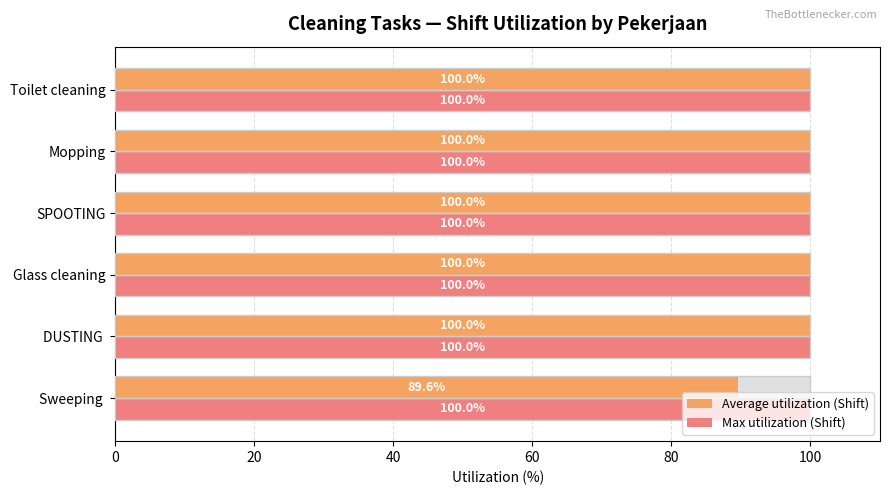

What is the maximum value shown in the chart?

100.0